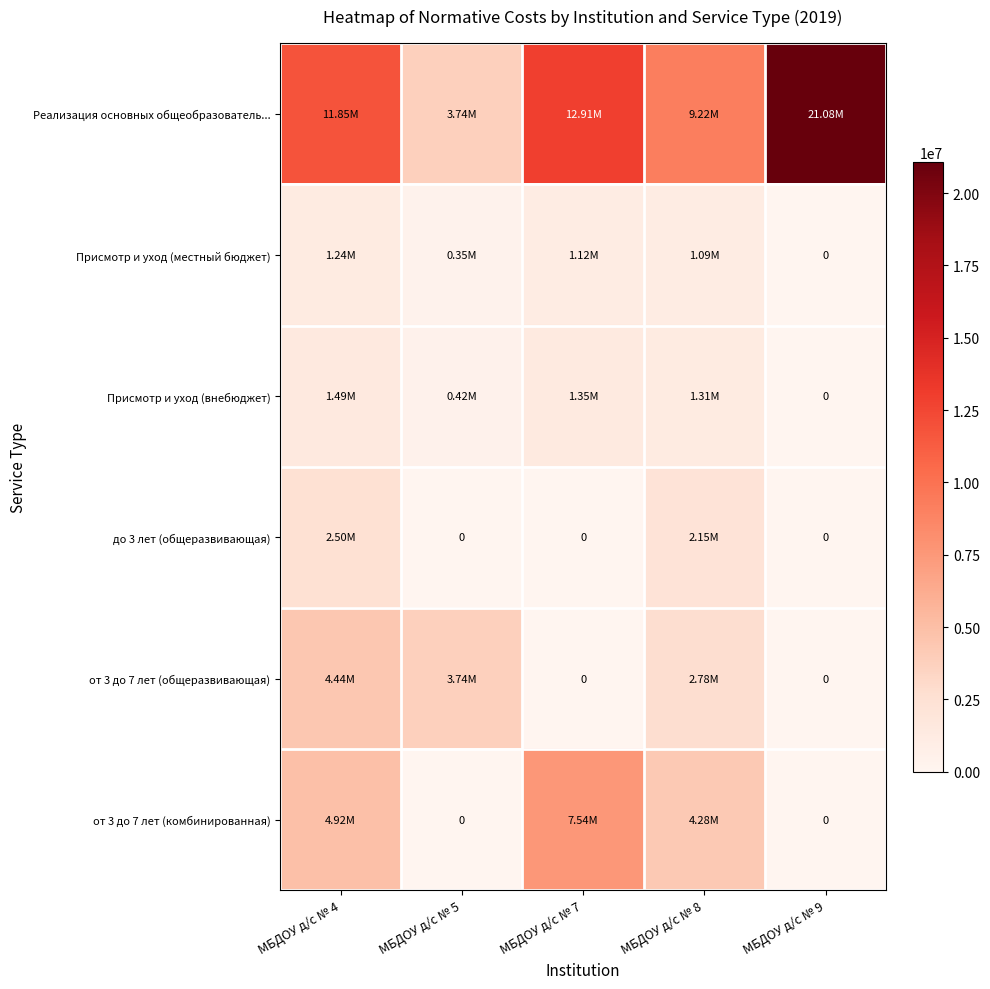

List the labels in order of до 3 лет (общеразвивающая) value, smallest first.

МБДОУ д/с № 5, МБДОУ д/с № 7, МБДОУ д/с № 9, МБДОУ д/с № 8, МБДОУ д/с № 4